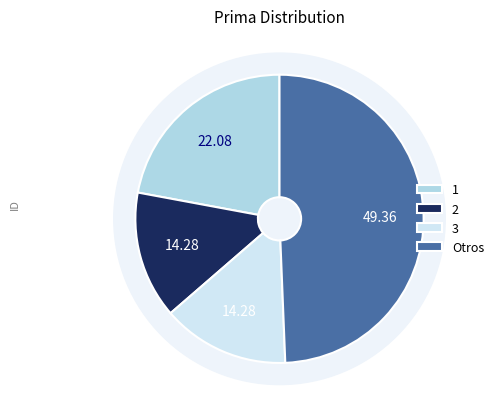

Is it true that 3 is 29% of the pie?

False